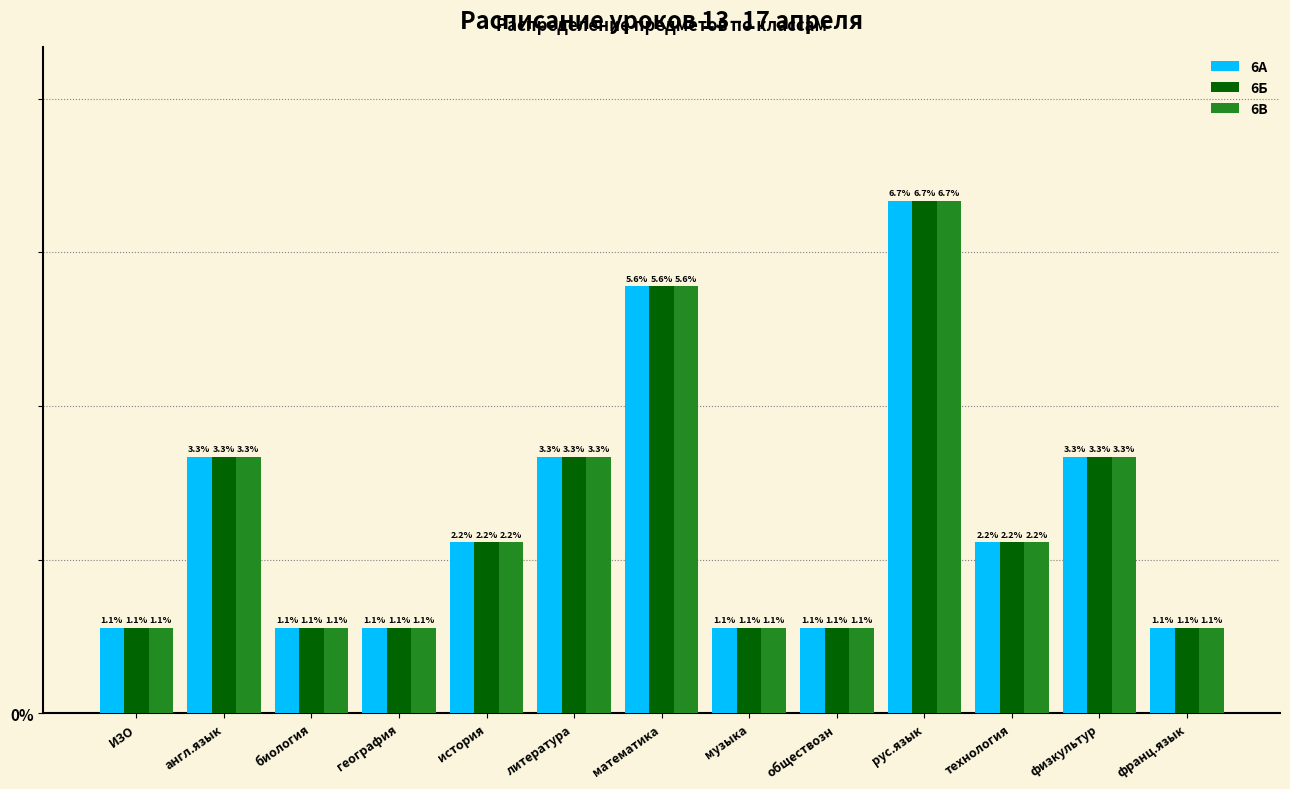

Reading left to right, transcribe all the data shown in this chart.

6А: 1.1	3.3	1.1	1.1	2.2	3.3	5.6	1.1	1.1	6.7	2.2	3.3	1.1
6Б: 1.1	3.3	1.1	1.1	2.2	3.3	5.6	1.1	1.1	6.7	2.2	3.3	1.1
6В: 1.1	3.3	1.1	1.1	2.2	3.3	5.6	1.1	1.1	6.7	2.2	3.3	1.1